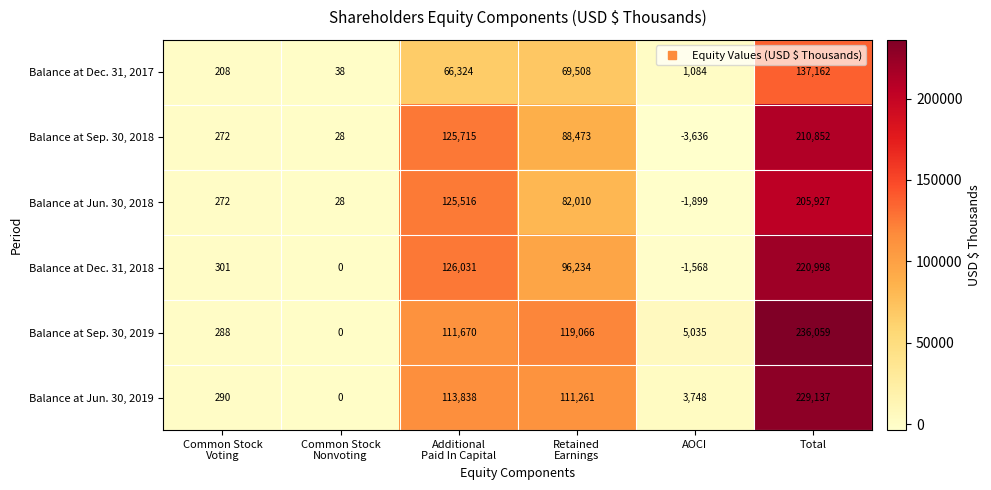

List the series in order of their peak value, highest first.

Balance at Sep. 30, 2019, Balance at Jun. 30, 2019, Balance at Dec. 31, 2018, Balance at Sep. 30, 2018, Balance at Jun. 30, 2018, Balance at Dec. 31, 2017